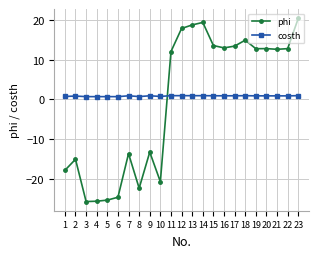

True or false: costh and phi intersect in this chart.

True